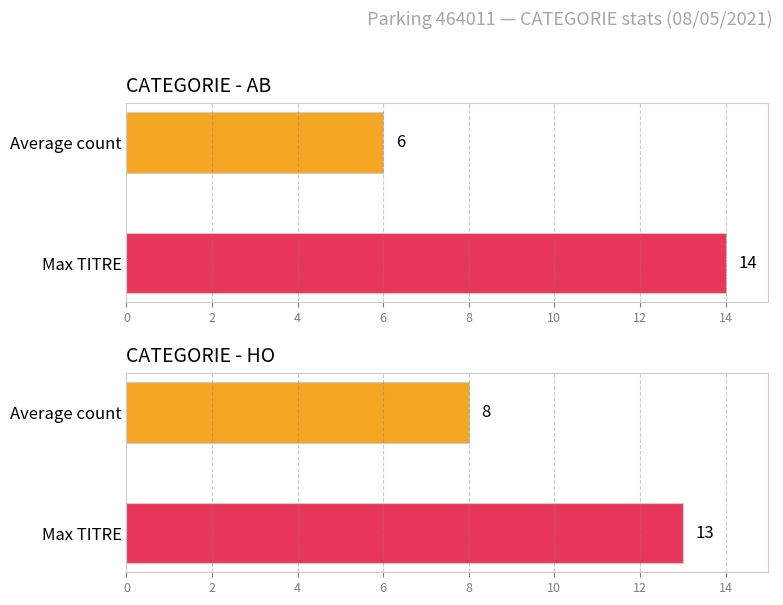

List the series in order of their overall mean, highest first.

HO, AB